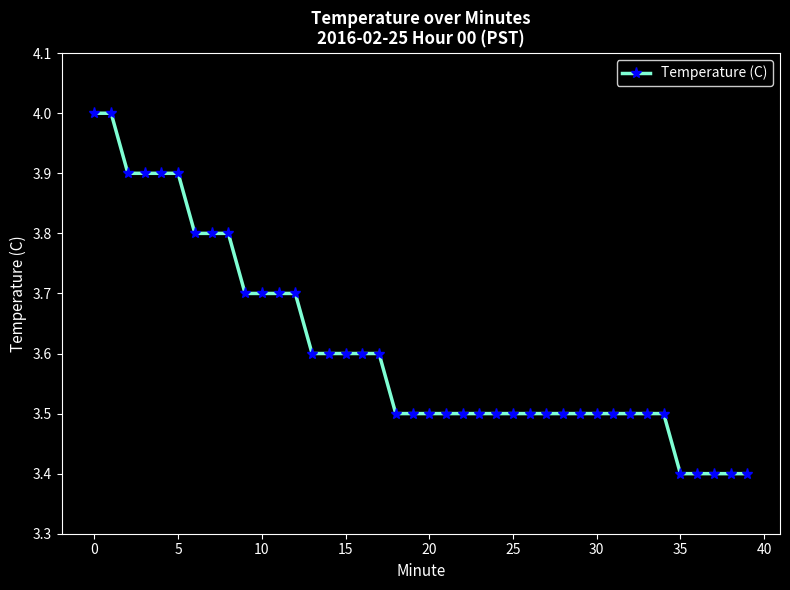

What is the minimum value shown in the chart?

3.4